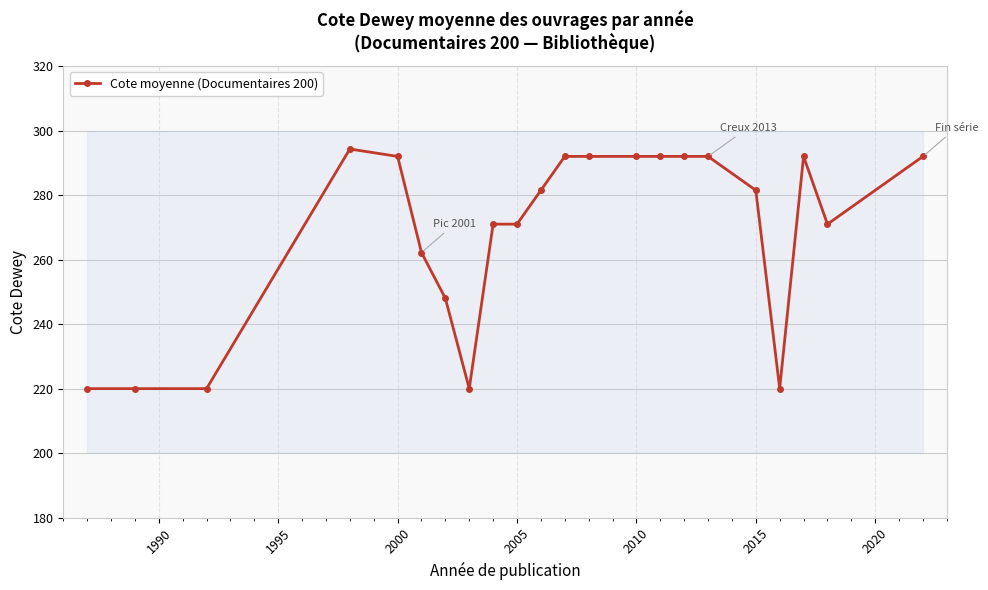

True or false: Cote moyenne (Documentaires 200) has more than 0 interior local peaks.

True